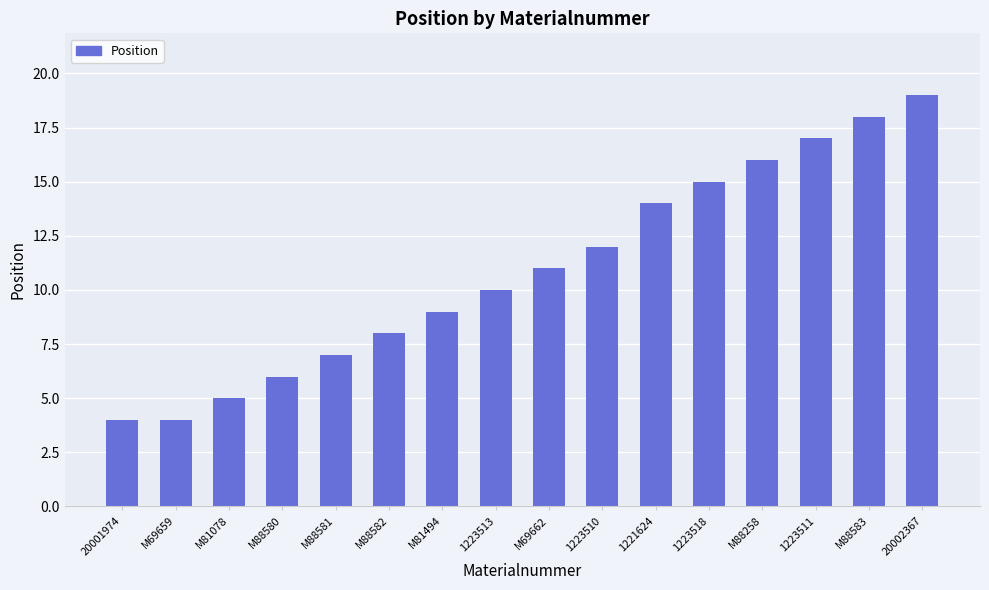

Read the value at M69659.

4